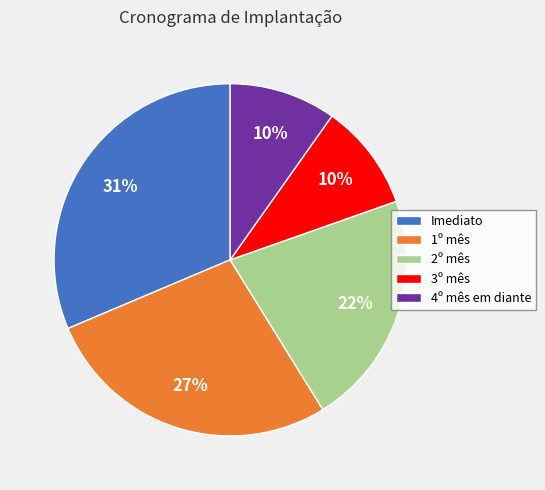

To the nearest percent, what is the average slice percentage?

20%